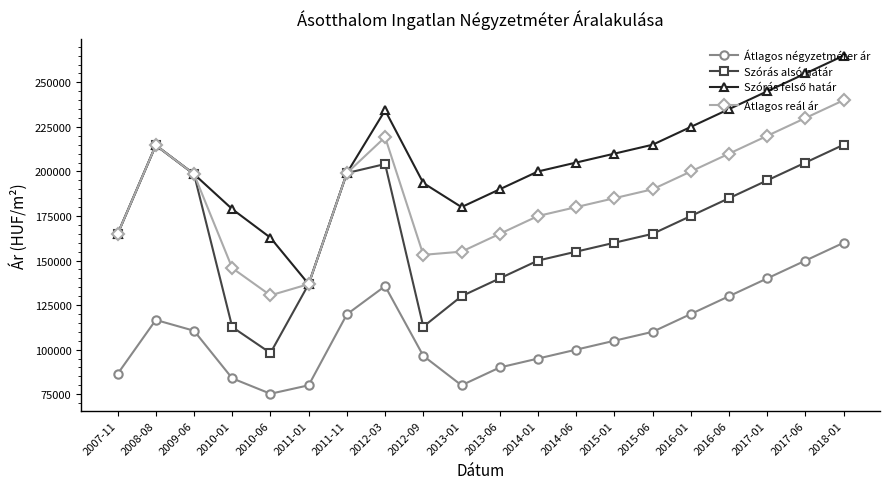

True or false: Szórás alsó határ has more than 1 interior local peaks.

True